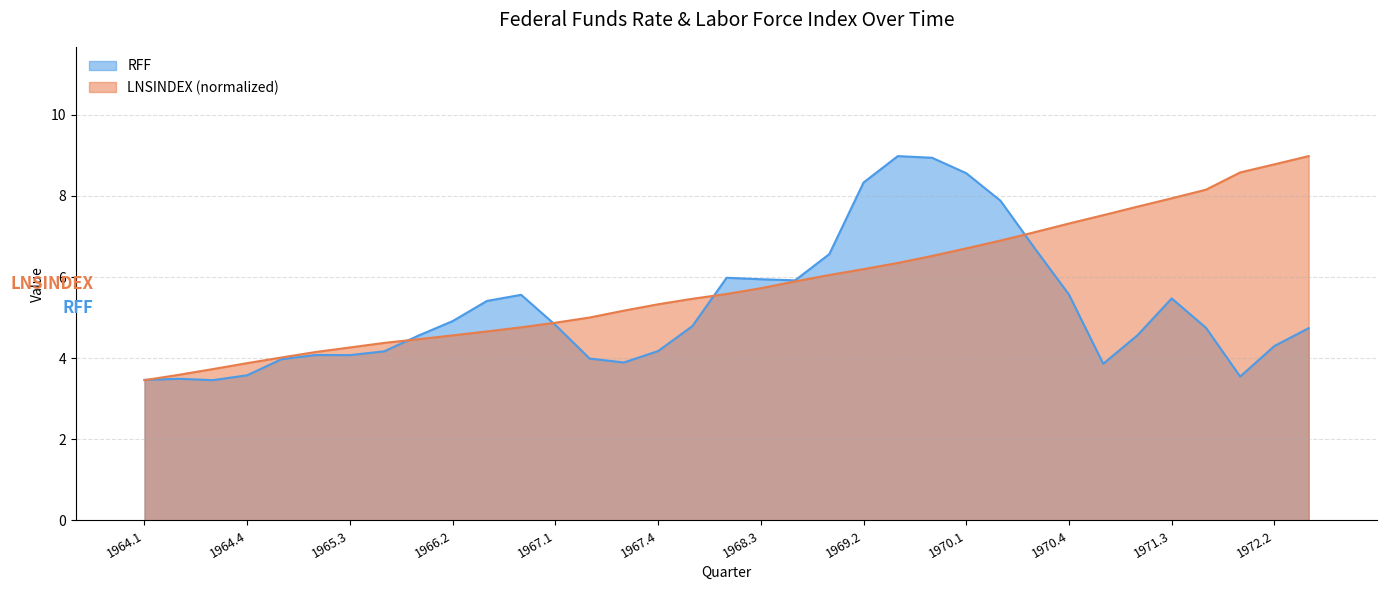

True or false: RFF and LNSINDEX intersect in this chart.

True